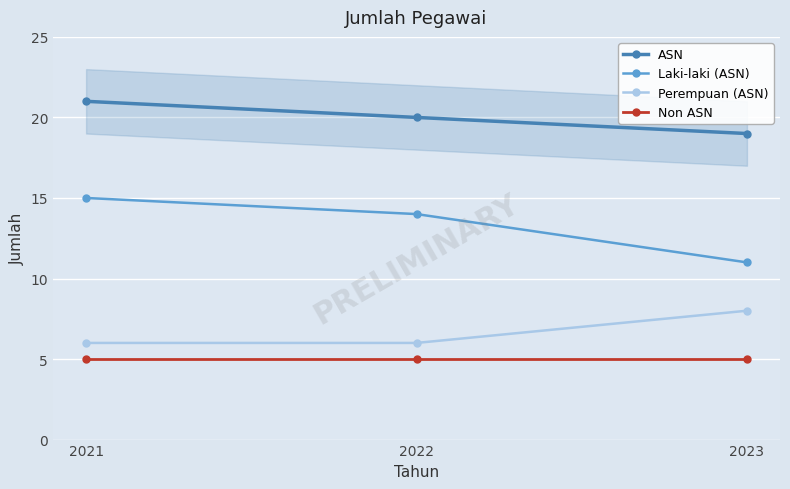

What is the difference between the maximum and minimum values in the Perempuan (ASN) series?

2